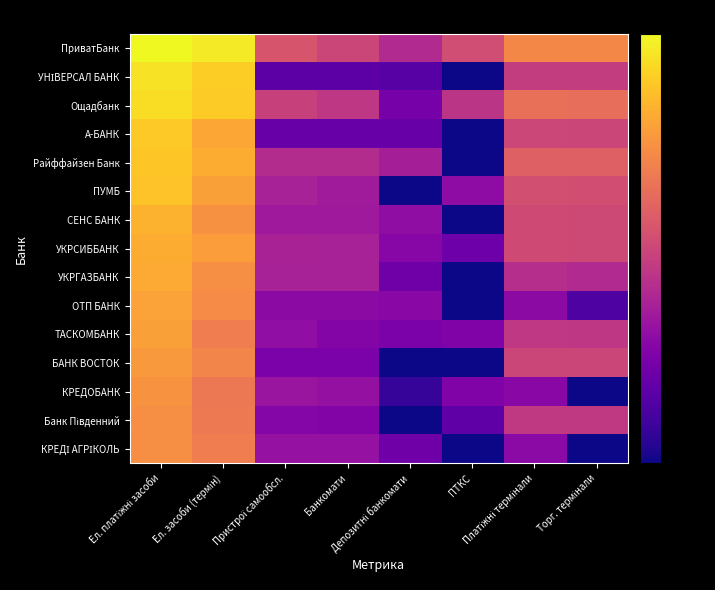

What is the total value across all series at Торг. термінали?

49.2